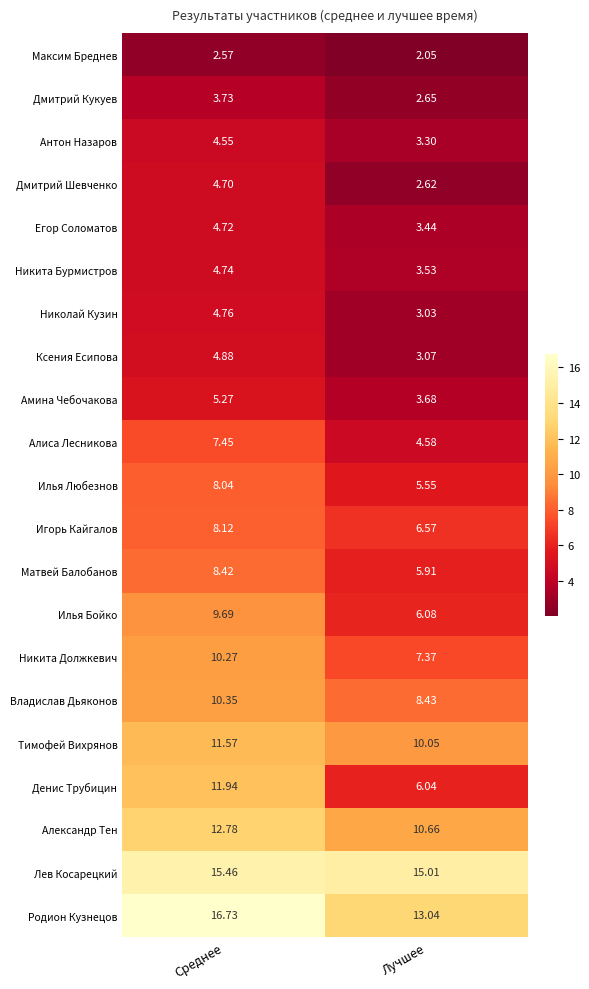

What is the total value across all series at Лучшее?

126.7